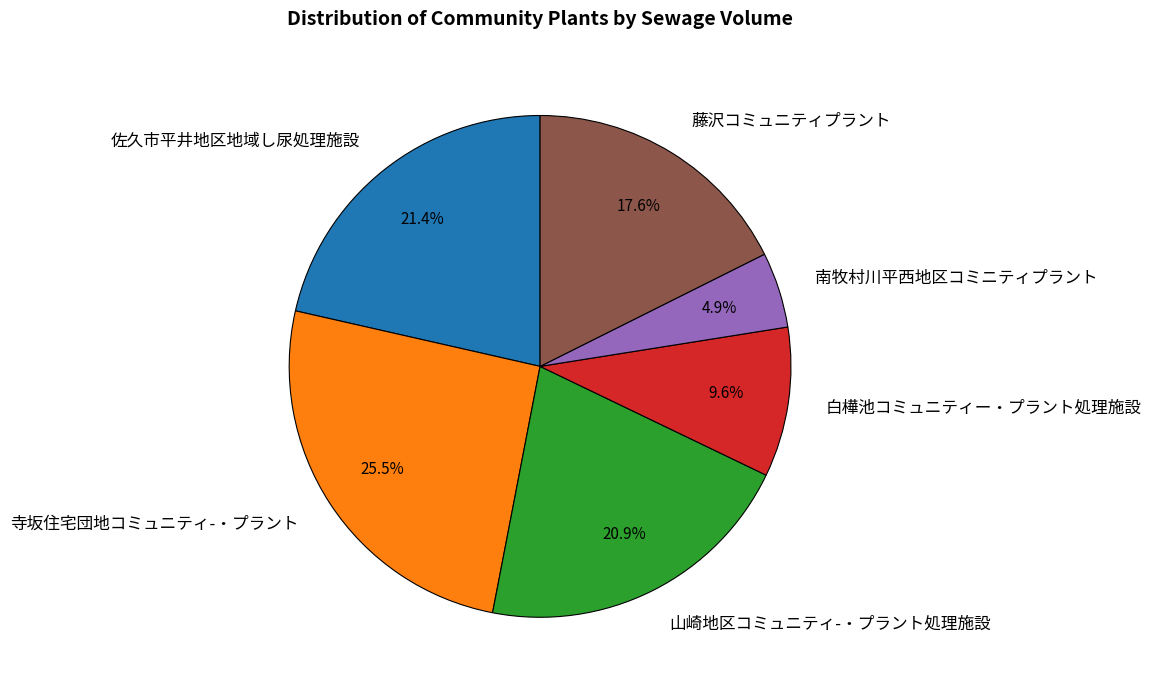

To the nearest percent, what percentage of the pie is 佐久市平井地区地域し尿処理施設?

21%